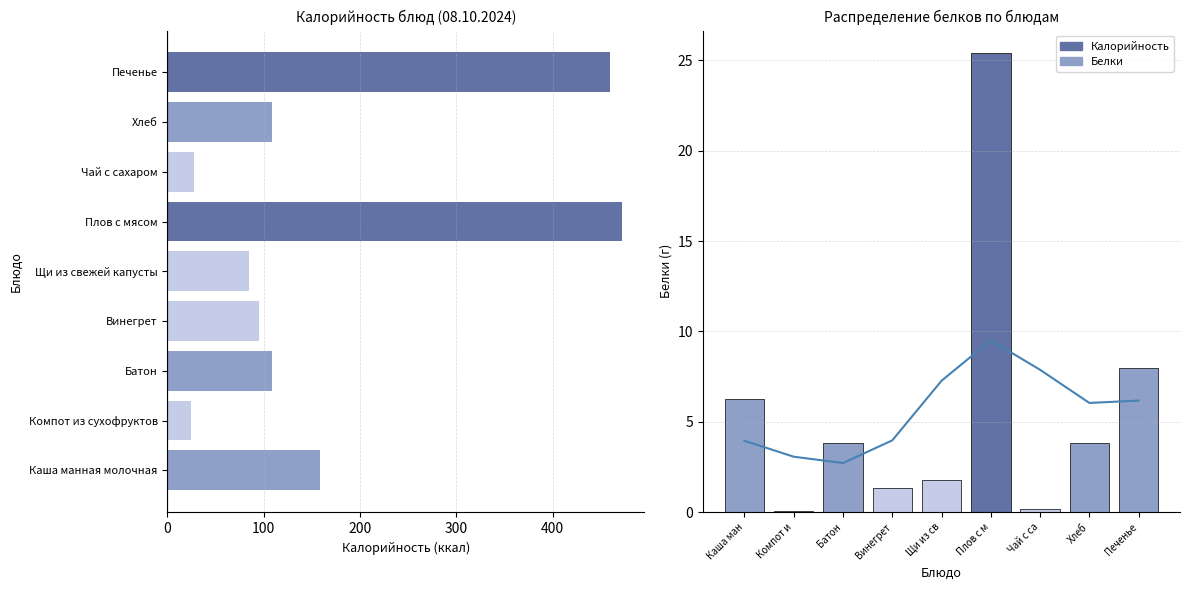

Reading right to left, extract all data points from this chart.

Калорийность: 460.0	108.5	28.0	471.8	84.8	94.8	108.5	24.8	158.6
Белки: 8.0	3.8	0.2	25.4	1.8	1.4	3.8	0.0	6.2